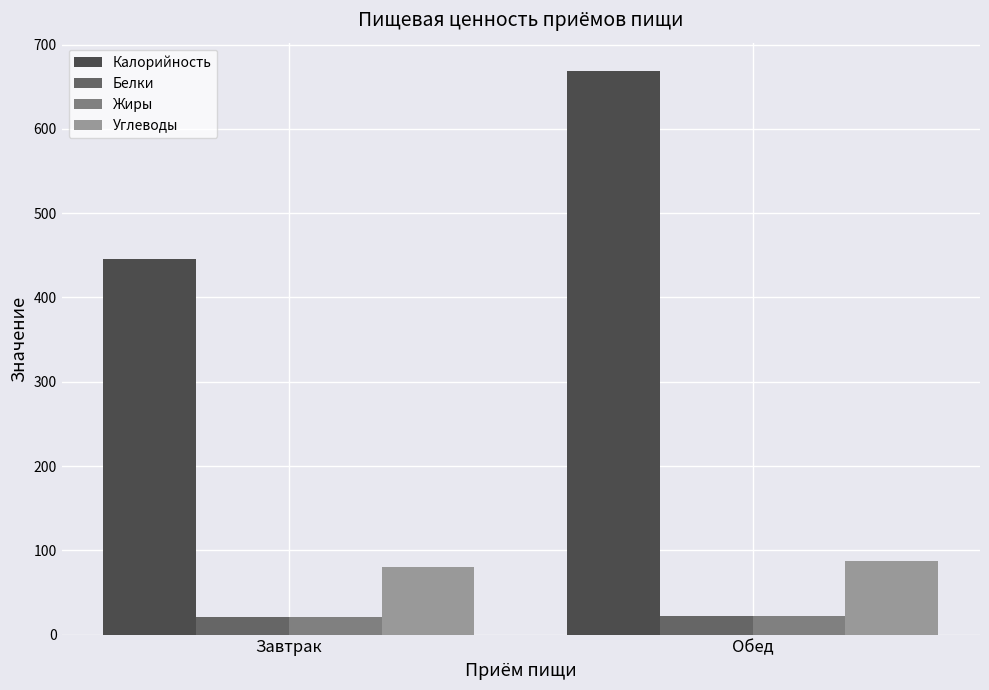

What value does the Углеводы series have at Завтрак?

79.9